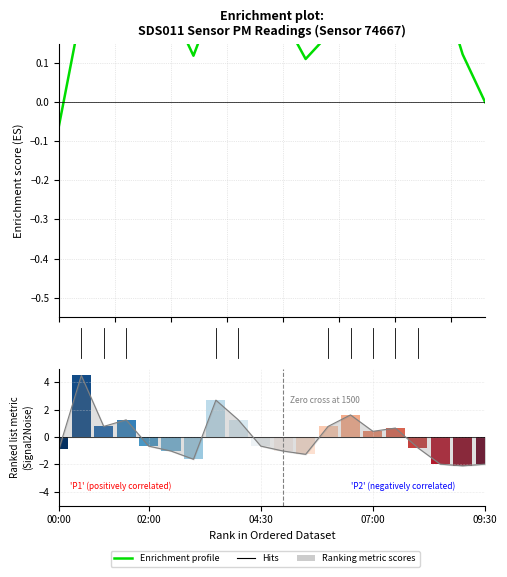

Reading right to left, list all the values displayed in this chart.

09:30=-2.0	09:00=-2.1	08:30=-2.0	08:00=-0.8	07:30=0.7	07:00=0.4	06:30=1.6	06:00=0.8	05:30=-1.3	05:00=-1.0	04:30=-0.7	04:00=1.3	03:30=2.7	03:00=-1.6	02:30=-1.0	02:00=-0.7	01:30=1.3	01:00=0.8	00:30=4.5	00:00=-0.9